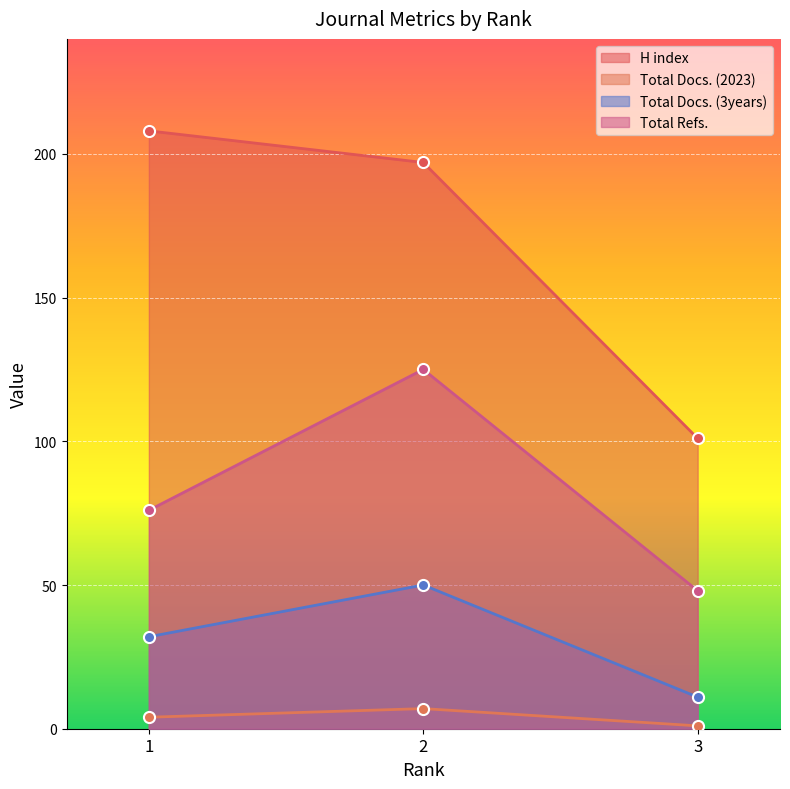

Between 3 and 2, which is larger?

2